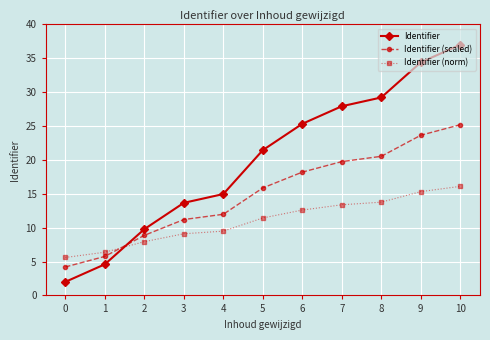

Reading left to right, what are all the values shown in this chart?

Identifier: 2.0	4.6	9.8	13.7	15.0	21.4	25.3	27.9	29.2	34.4	37.0
Identifier (scaled): 4.2	5.8	8.9	11.2	12.0	15.9	18.2	19.8	20.5	23.6	25.2
Identifier (norm): 5.6	6.4	7.9	9.1	9.5	11.4	12.6	13.4	13.8	15.3	16.1